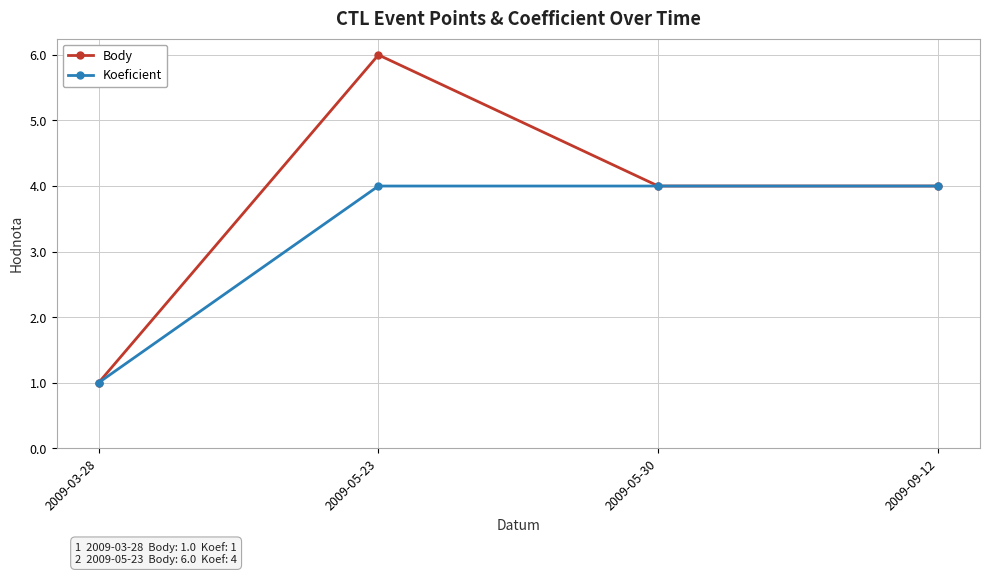

What is the label of the 4th point from the right?

2009-03-28